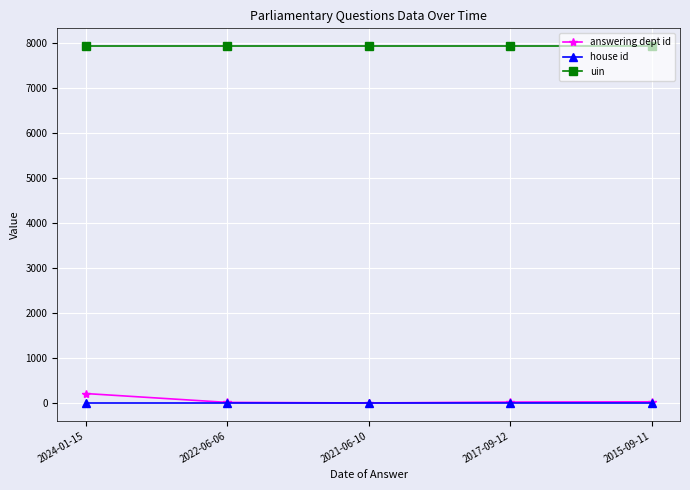

The value of house id at 2021-06-10 is 1. True or false?

True